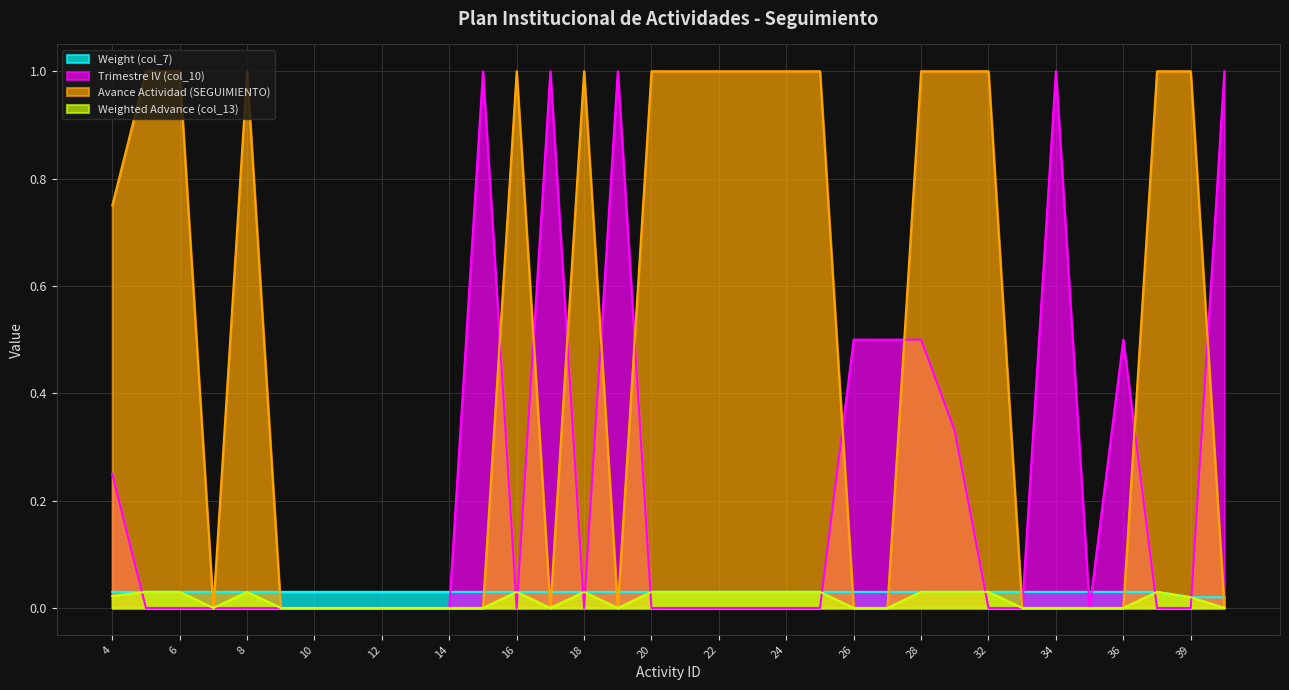

Count the Weighted Advance (col_13) values in the range 0 to 1.

34